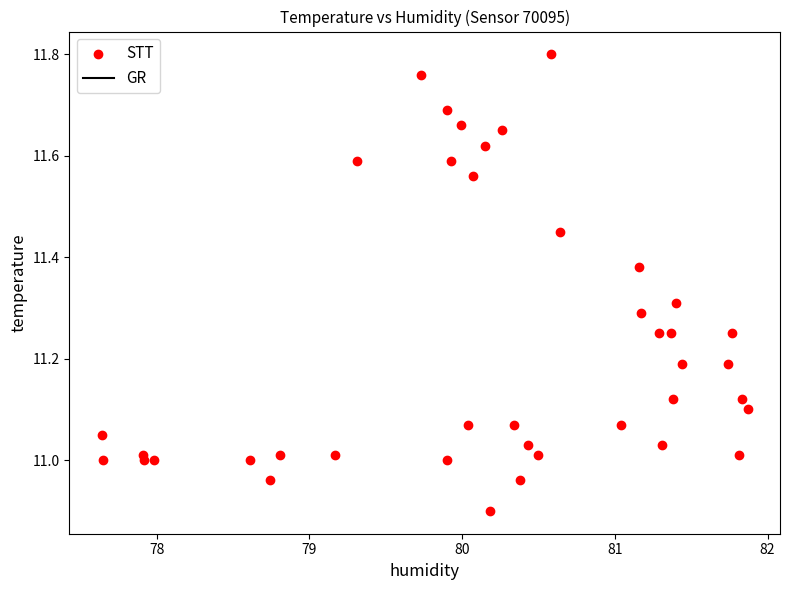

What is the range of X values (max minus min)?

4.2